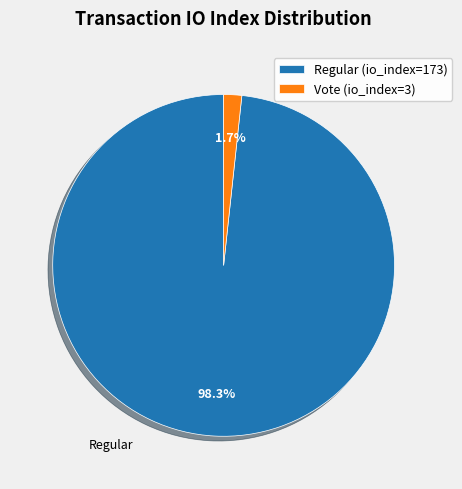

To the nearest percent, what is the difference between the largest and smallest slice percentages?

97%